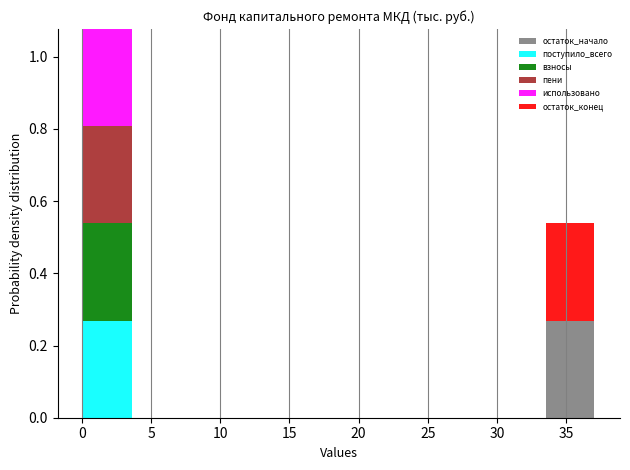

What is the total height of the stacked bar covering 0.0 to 3.5 on the x-axis? Neither the bar edges nor the heights are printed on the chart, so give them approximately, as read against the axes.

1.08